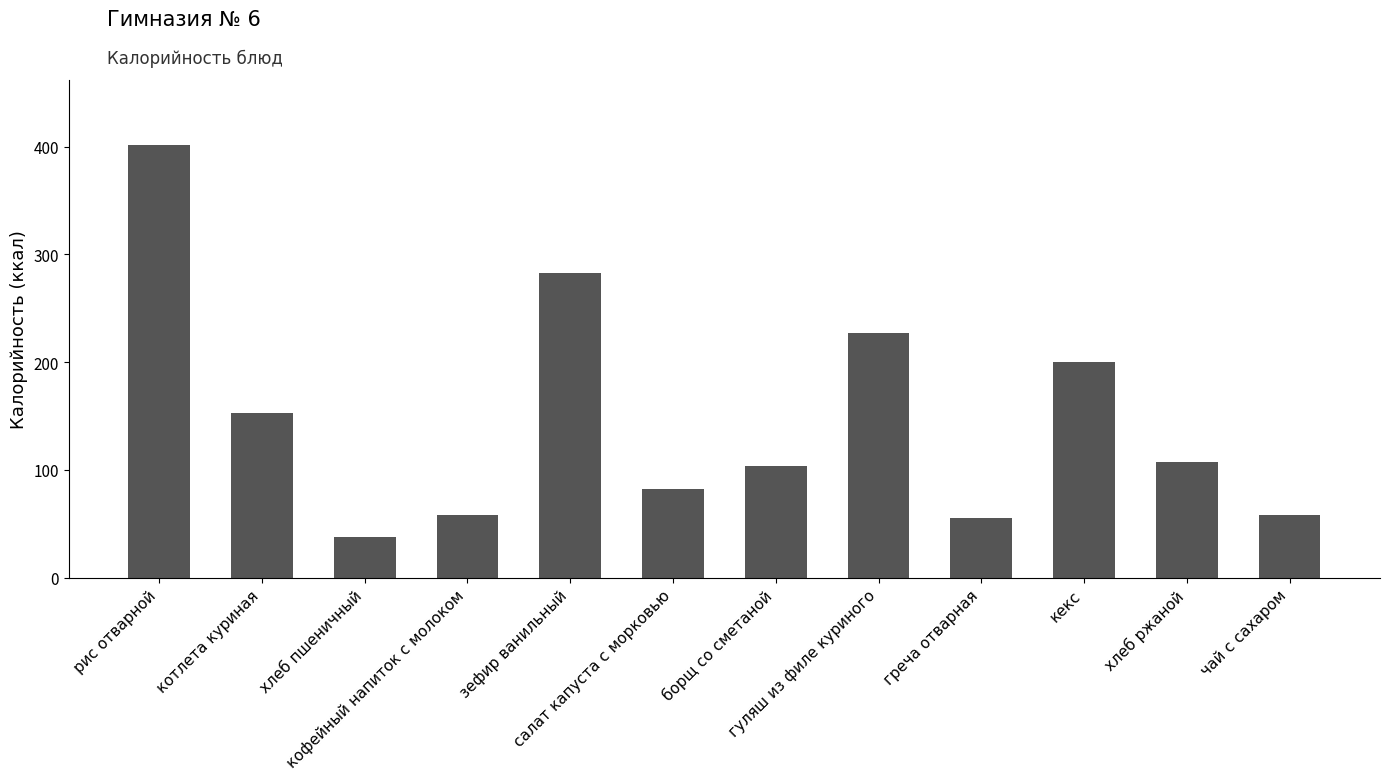

What is the label of the 5th bar from the right?

гуляш из филе куриного